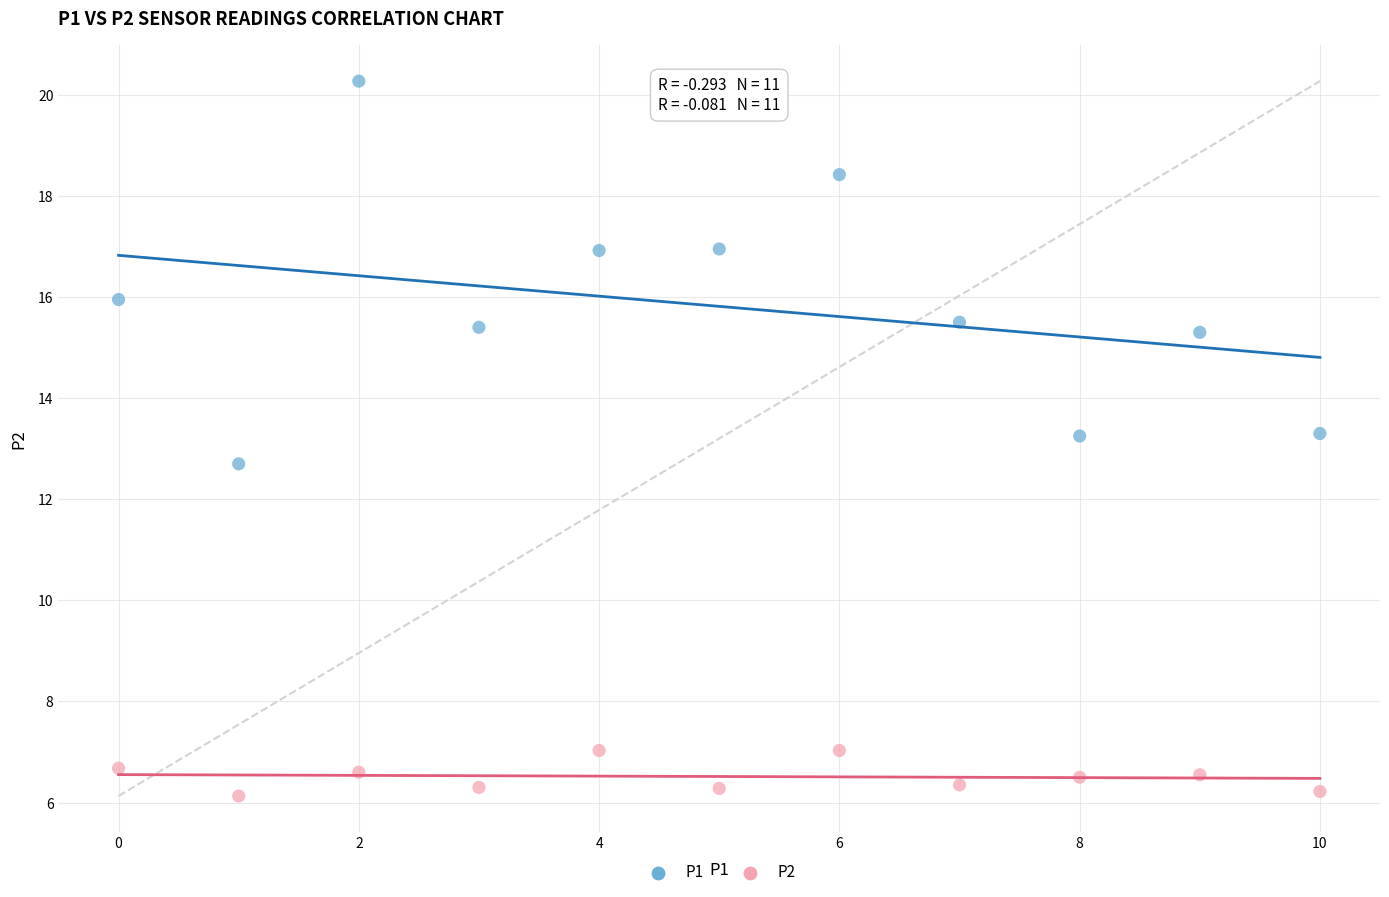

Across all data points, what is the range of Y values (max minus min)?

14.1